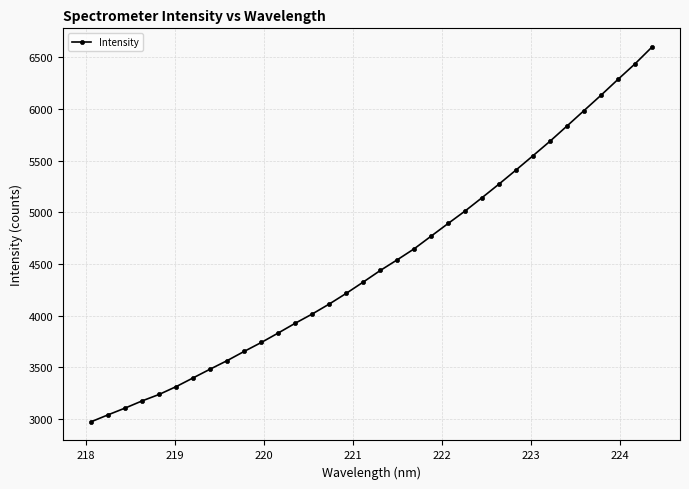

Reading left to right, what are all the values shown in this chart?

2971.1	3038.5	3104.0	3173.3	3236.1	3311.8	3396.5	3481.2	3563.7	3652.9	3738.9	3831.0	3925.6	4015.0	4111.5	4215.0	4324.4	4436.3	4539.8	4646.8	4769.9	4892.3	5013.5	5142.7	5274.8	5410.7	5549.3	5689.3	5836.8	5985.7	6134.3	6287.9	6437.8	6600.6